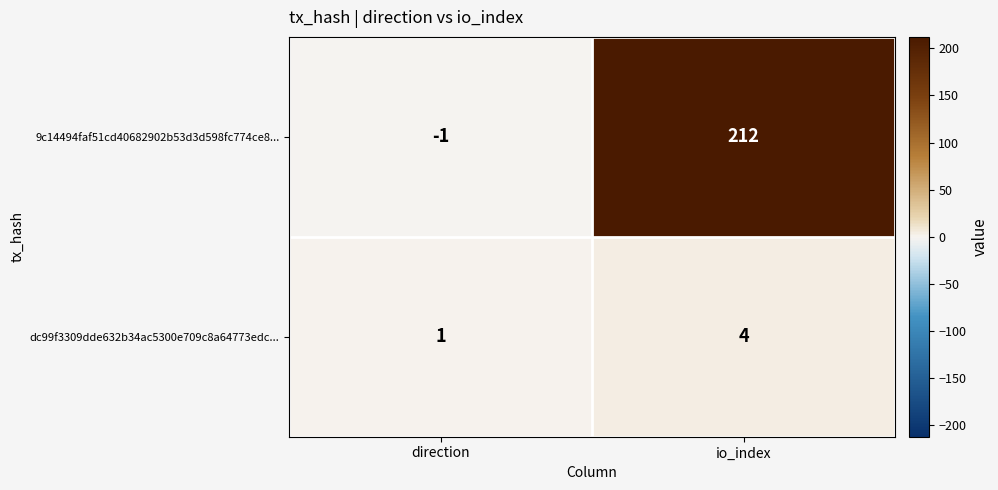

What is the smallest value displayed?

-1